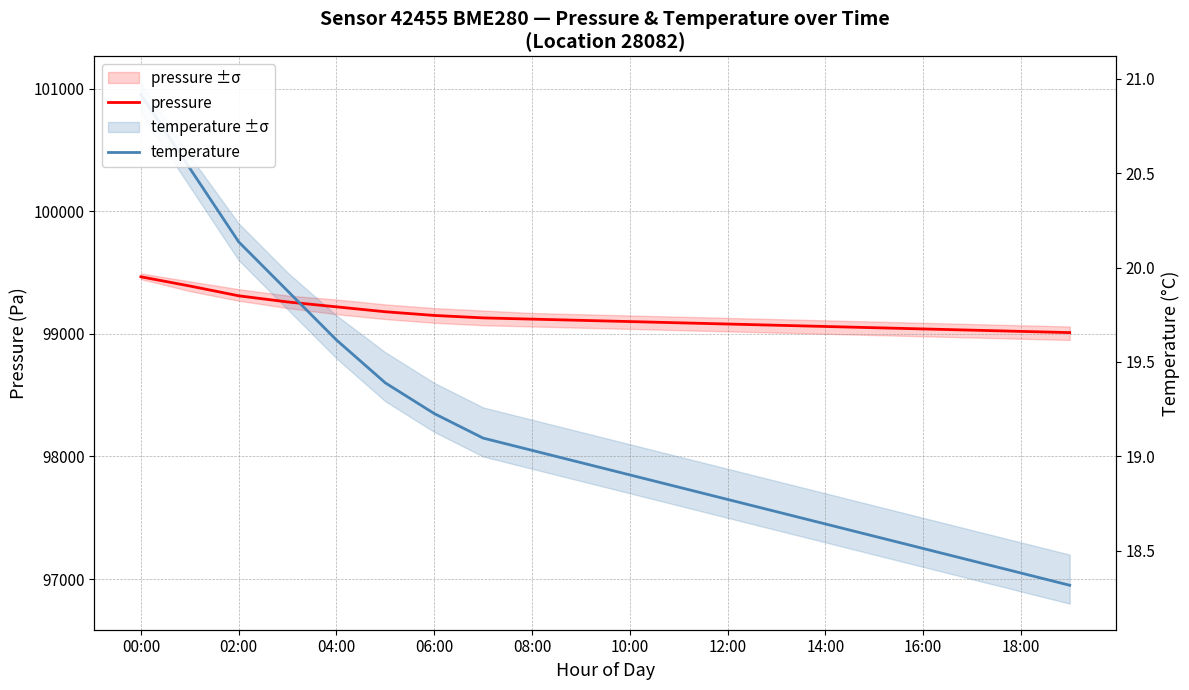

What is the value of the pressure point at the 2nd from the left?

99390.0